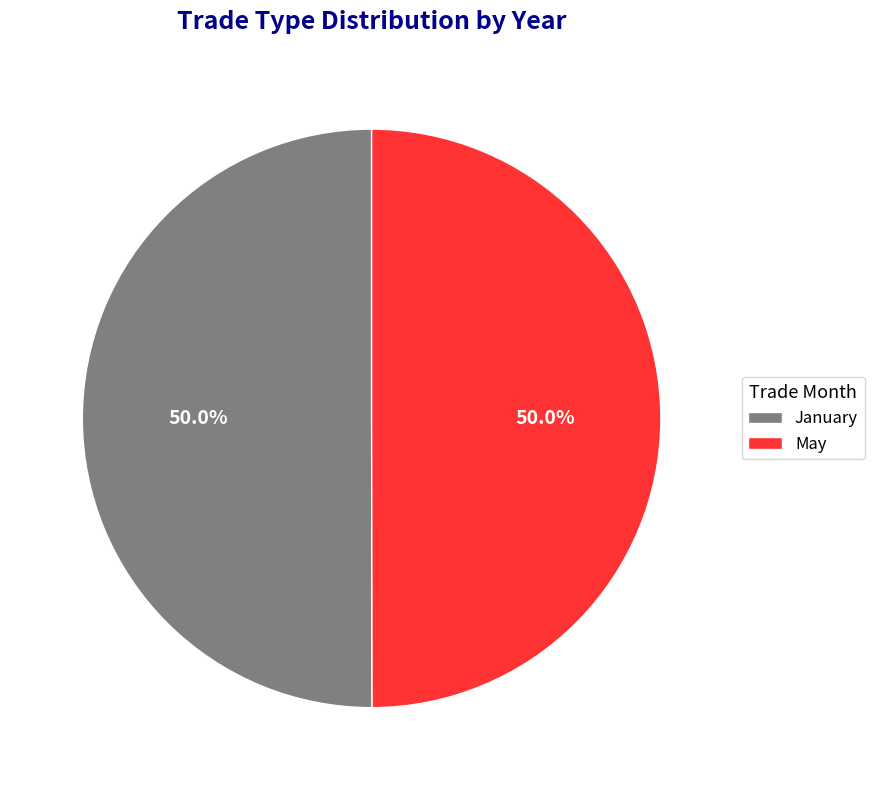

Is it true that January is 58% of the pie?

False